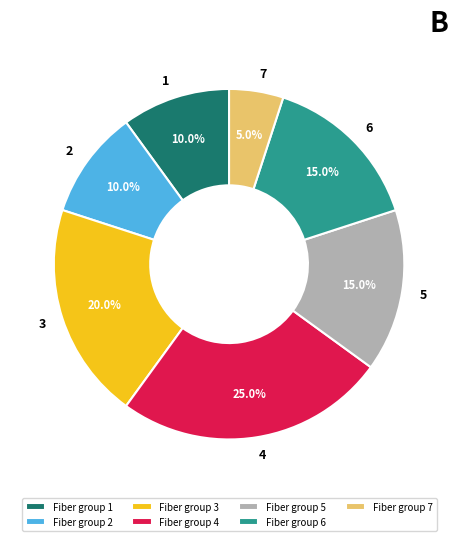

Which slice is the largest?

Fiber group 4